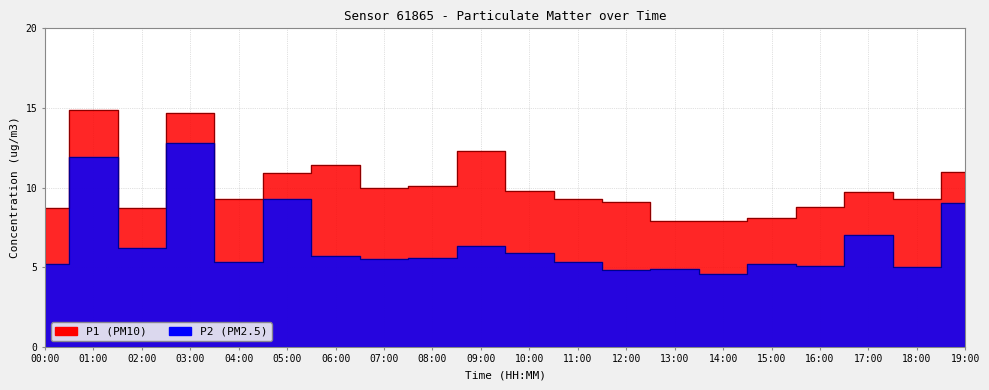

What is the maximum value shown in the chart?

14.9